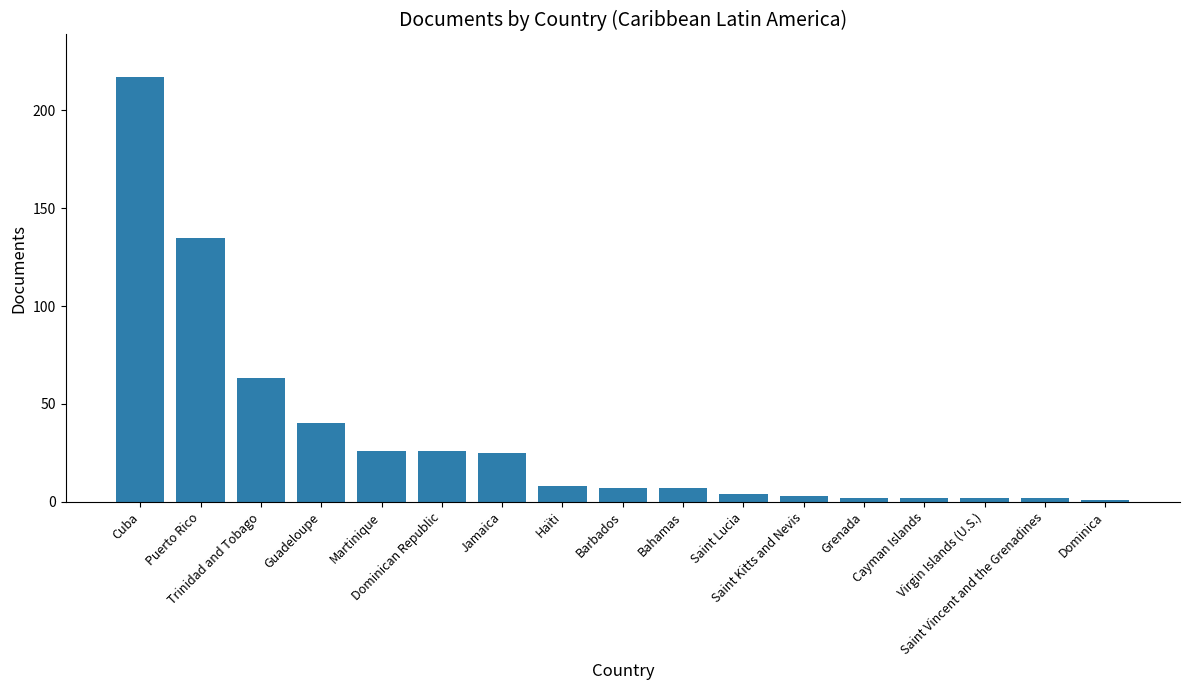

What is the maximum value shown in the chart?

217